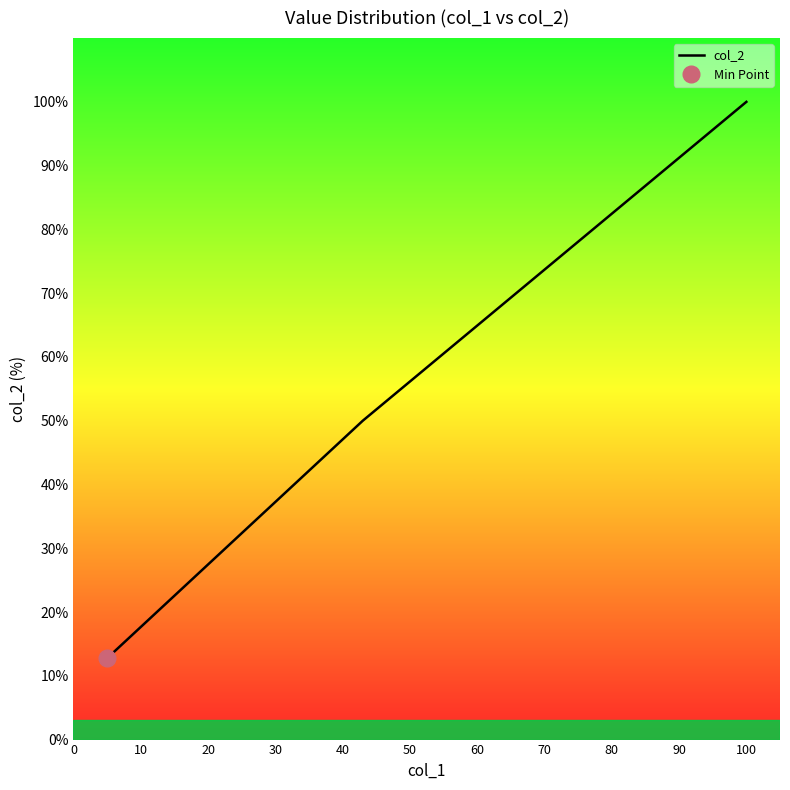

True or false: the data shows 67.0 at 80.

False